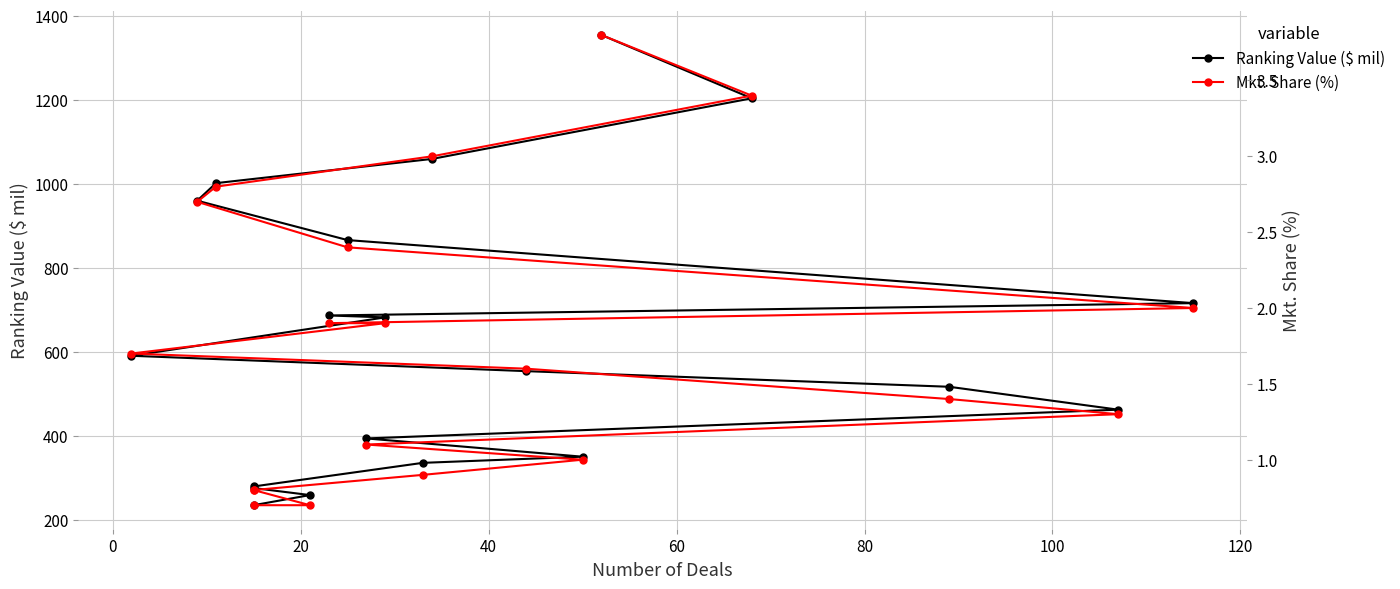

True or false: Ranking Value ($ mil) has a value of 420.5 at 17.

False